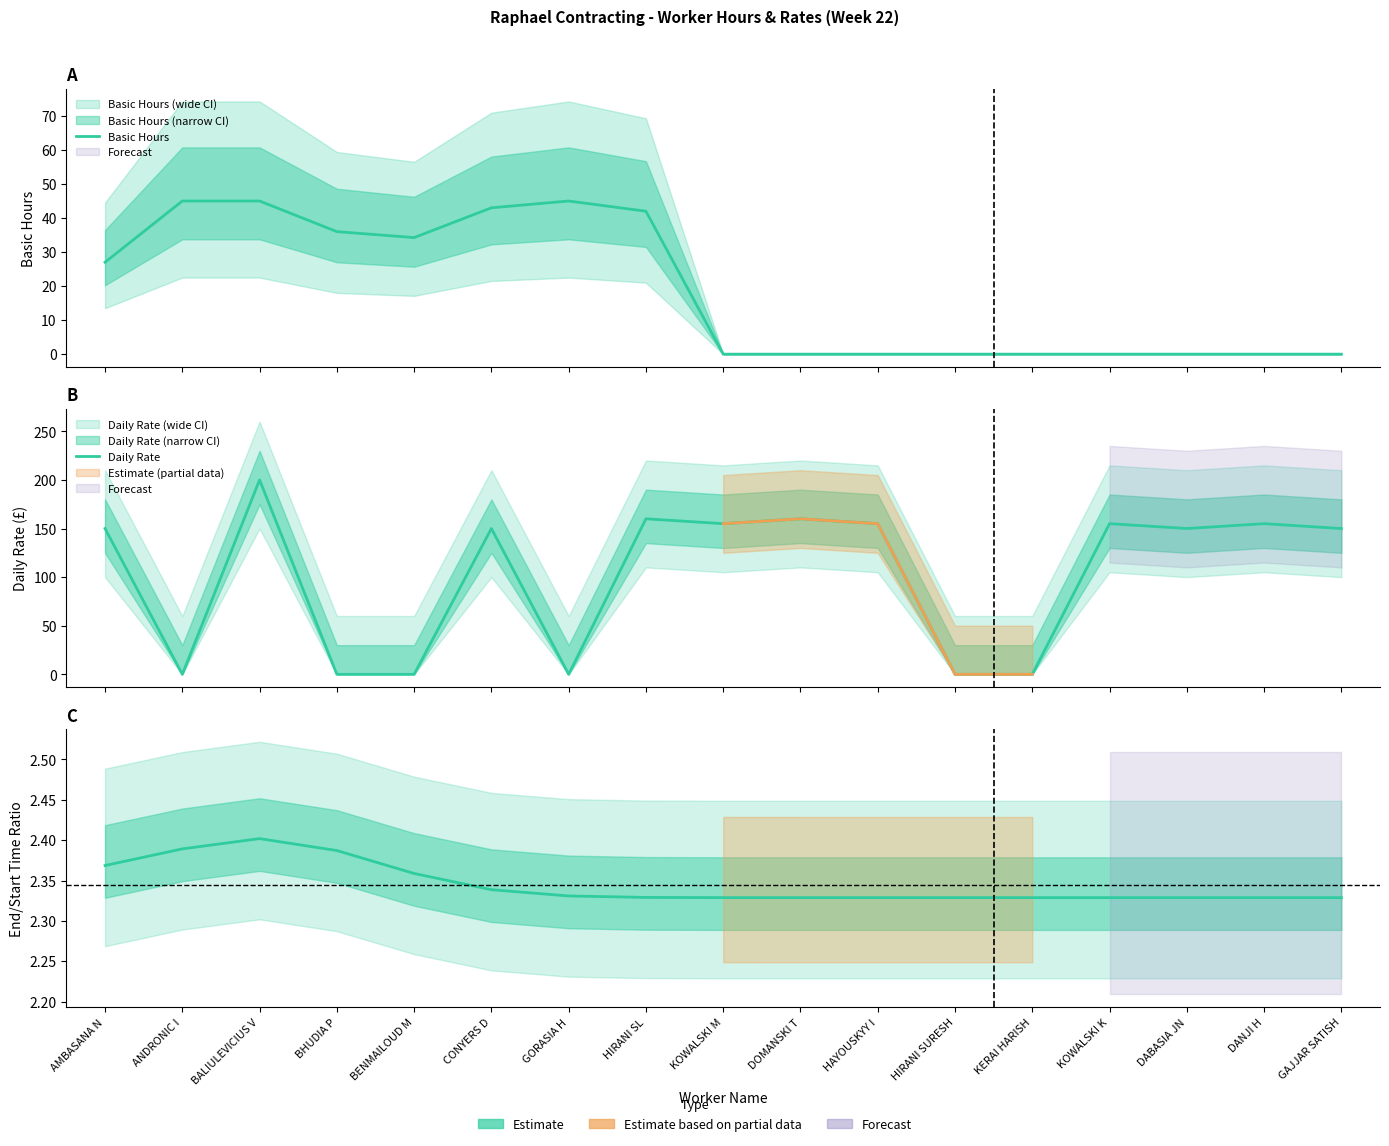

What is the difference between the maximum and minimum values in the Basic Hours series?

45.0